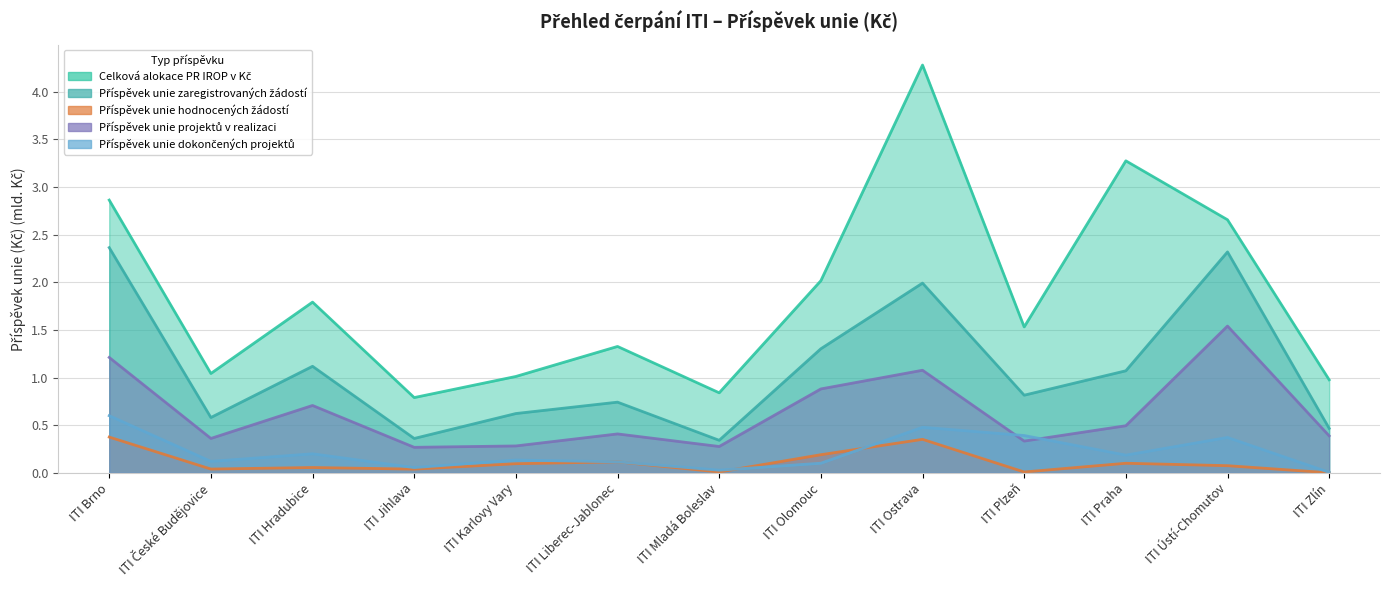

Which series has the largest range (max minus min)?

Celková alokace PR IROP v Kč